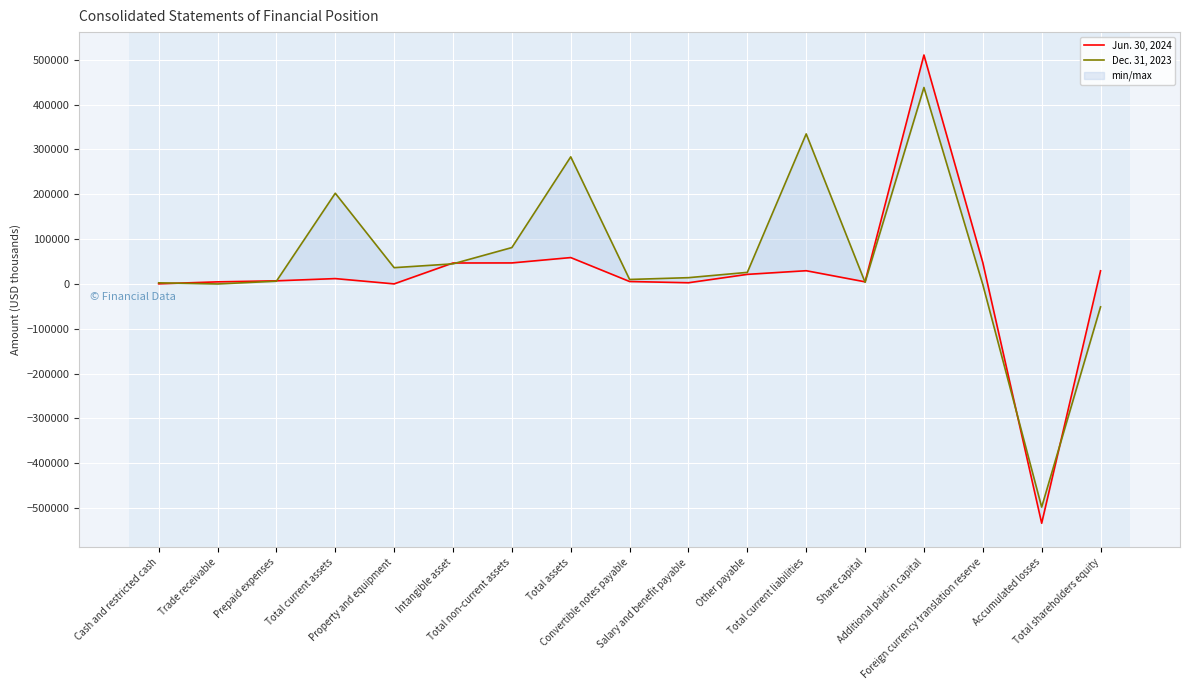

Rank the series at Cash and restricted cash from highest to lowest value.

Dec. 31, 2023, Jun. 30, 2024